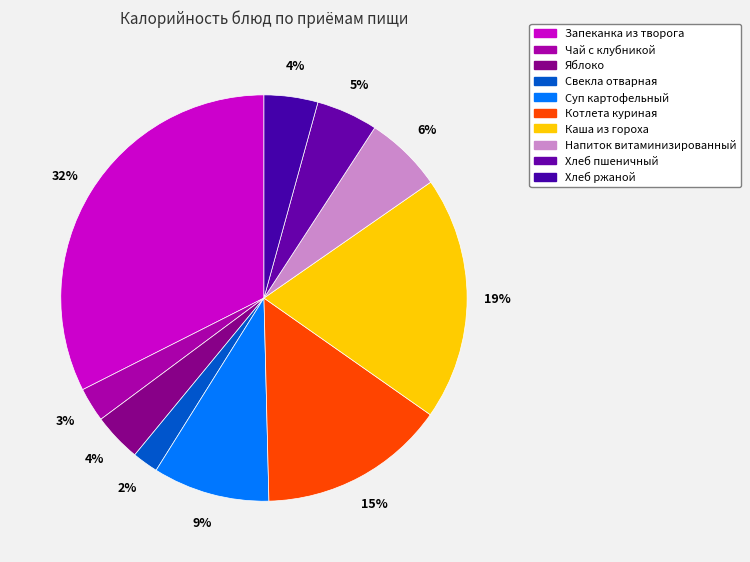

The Каша из гороха slice represents 19% of the pie. True or false?

True